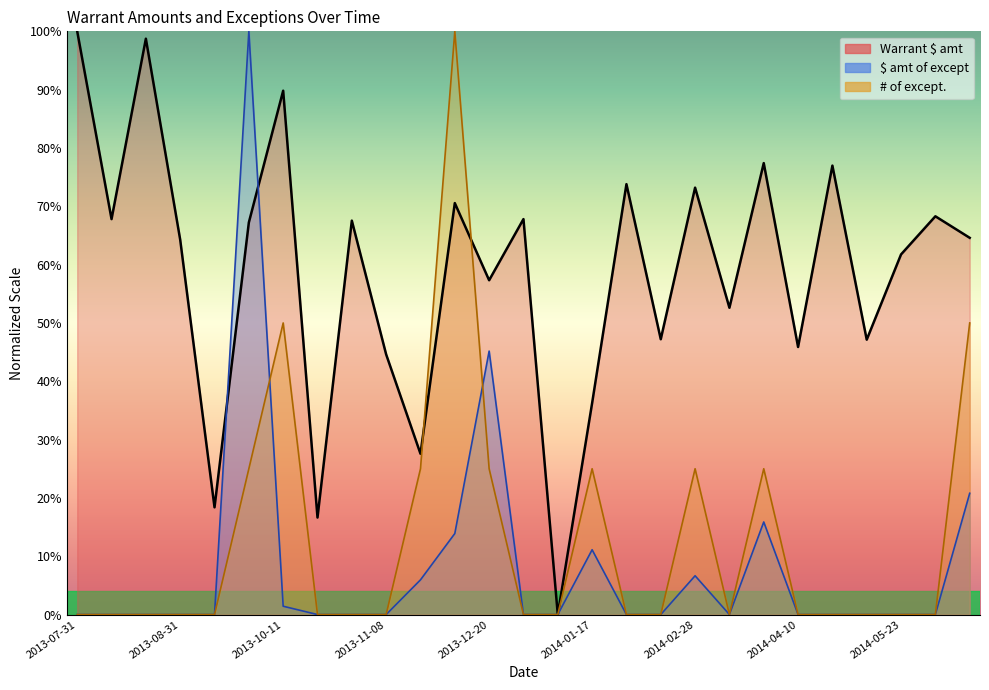

How many values in the $ amt of except series exceed 0?

9